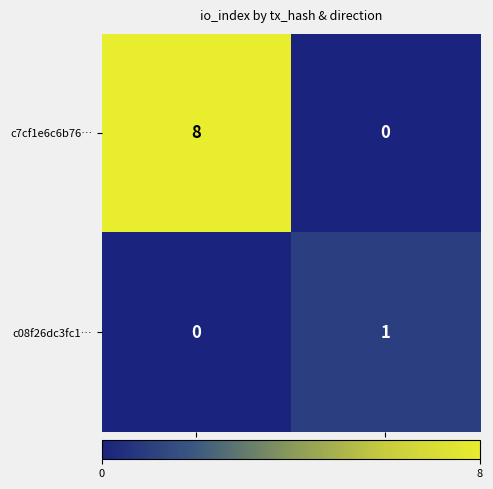

Reading left to right, list all the values displayed in this chart.

c7cf1e6c6b76…: 8	0
c08f26dc3fc1…: 0	1